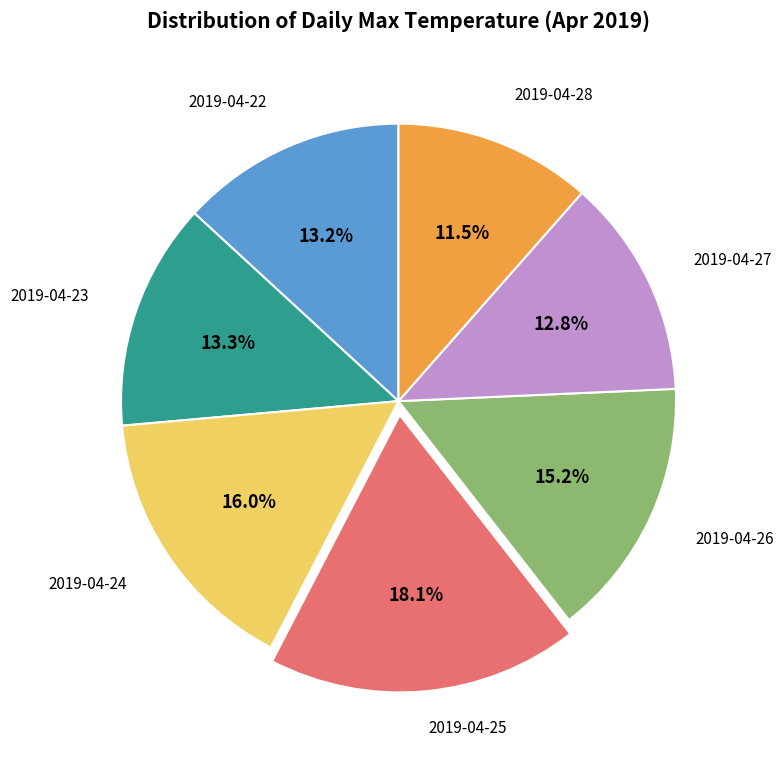

To the nearest percent, what is the combined percentage of 2019-04-25 and 2019-04-22?

31%